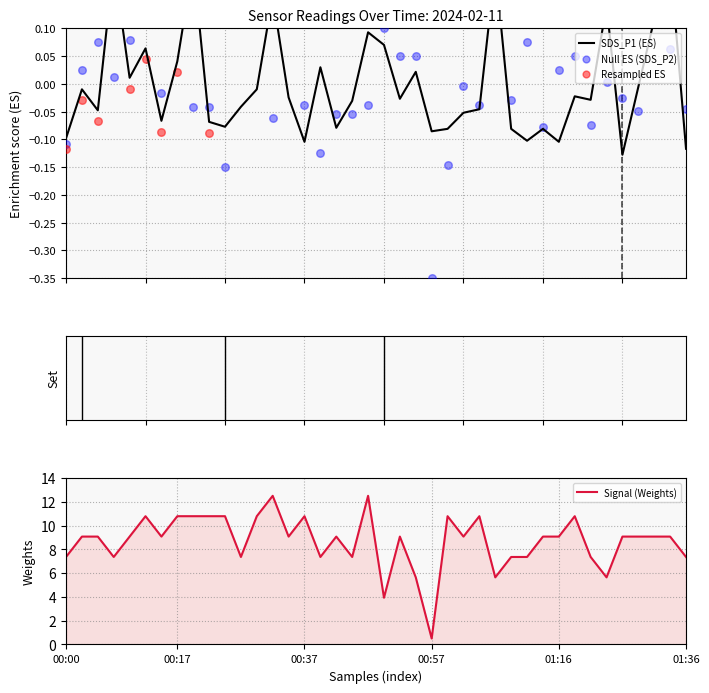

At which label does Signal (Weights) reach its minimum?

00:57